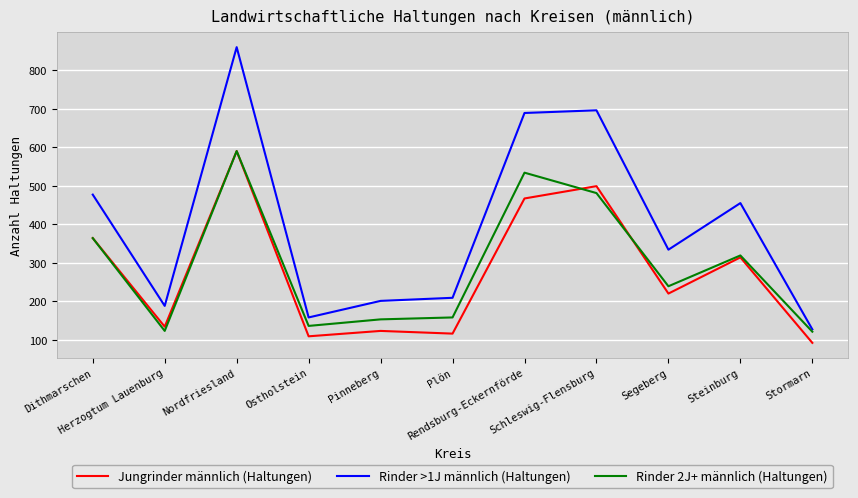

Which series has the largest range (max minus min)?

Rinder >1J männlich (Haltungen)